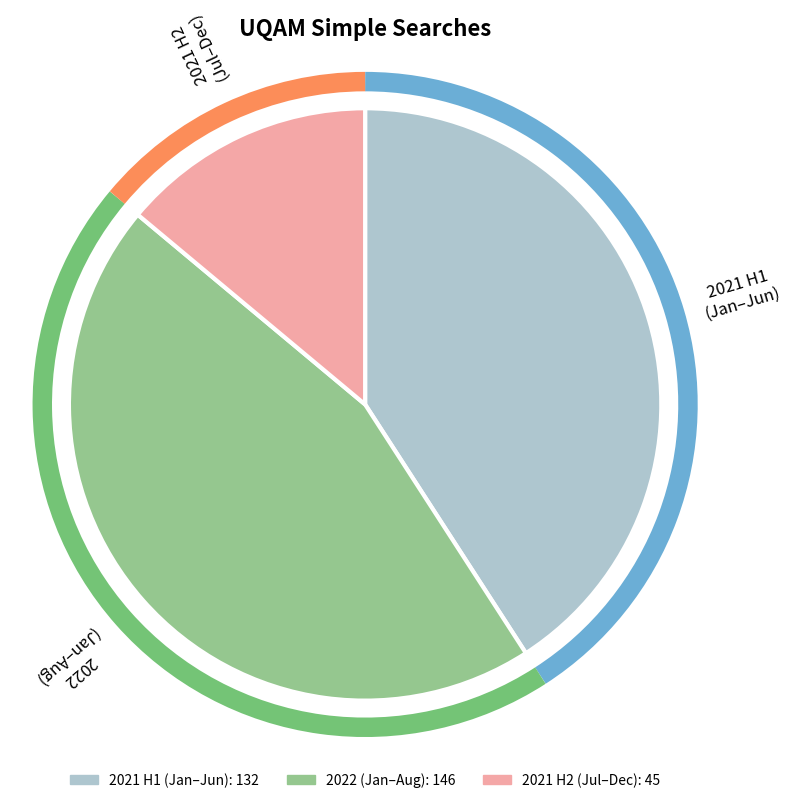

What is the largest slice in the pie chart?

2022 (Jan–Aug)